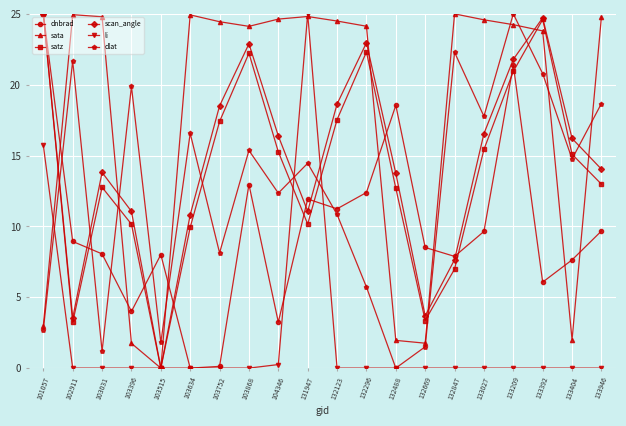

How many interior local peaks does the satz series have?

4